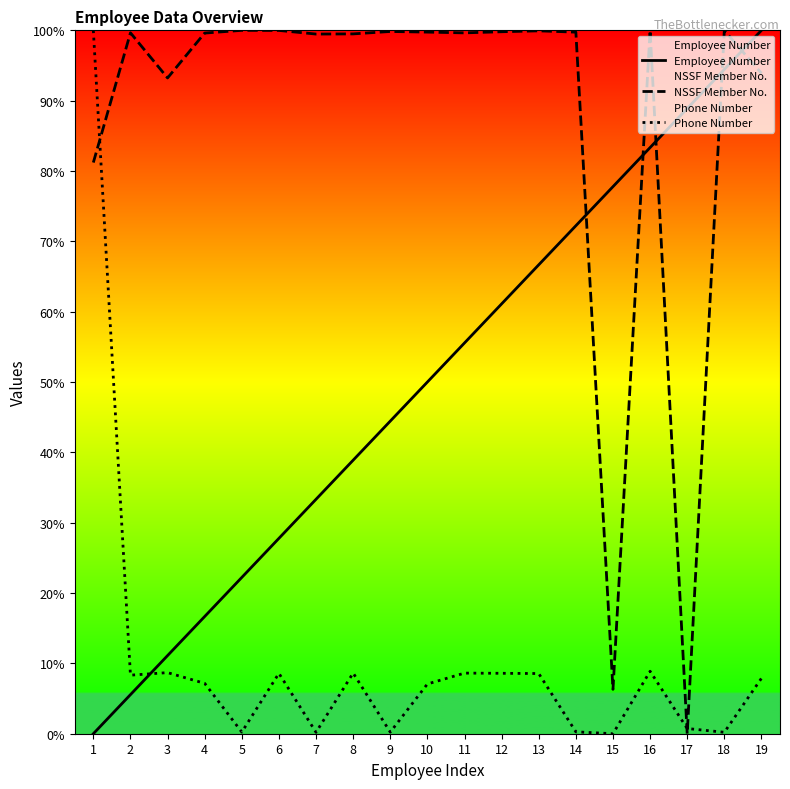

How many lines are shown in the chart?

3